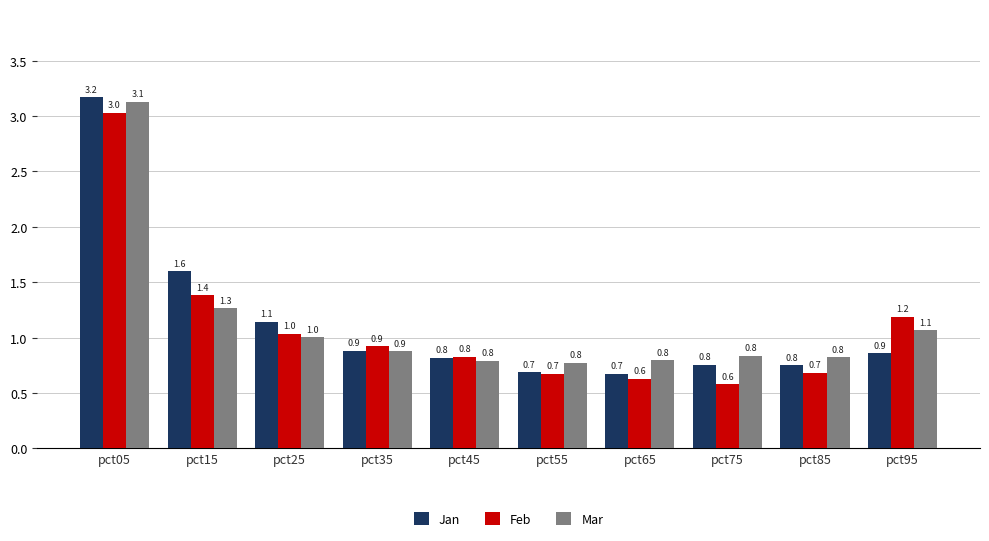

Which series has the largest range (max minus min)?

Jan